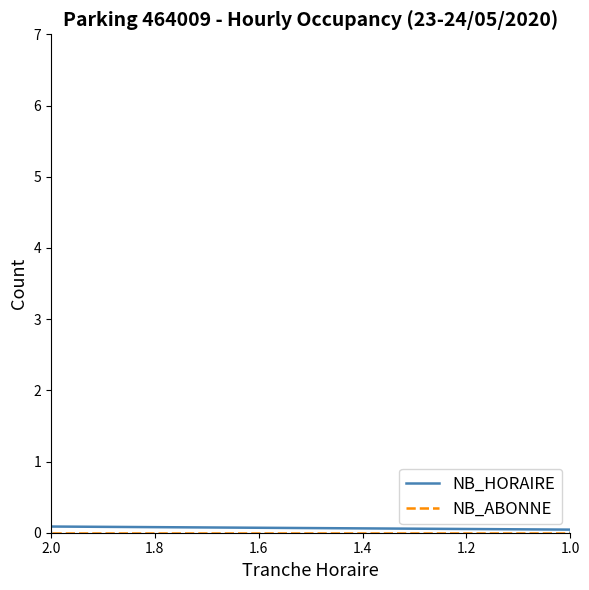

Is this an area chart (filled region under the line)?

No